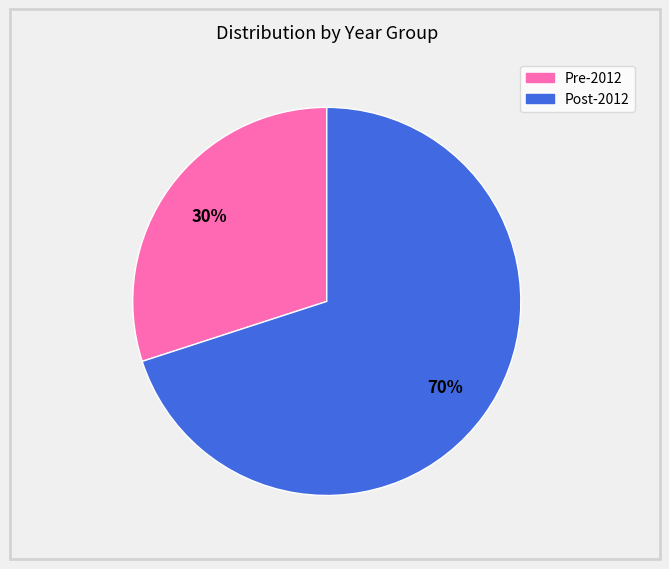

To the nearest percent, what is the difference between the largest and smallest slice percentages?

40%